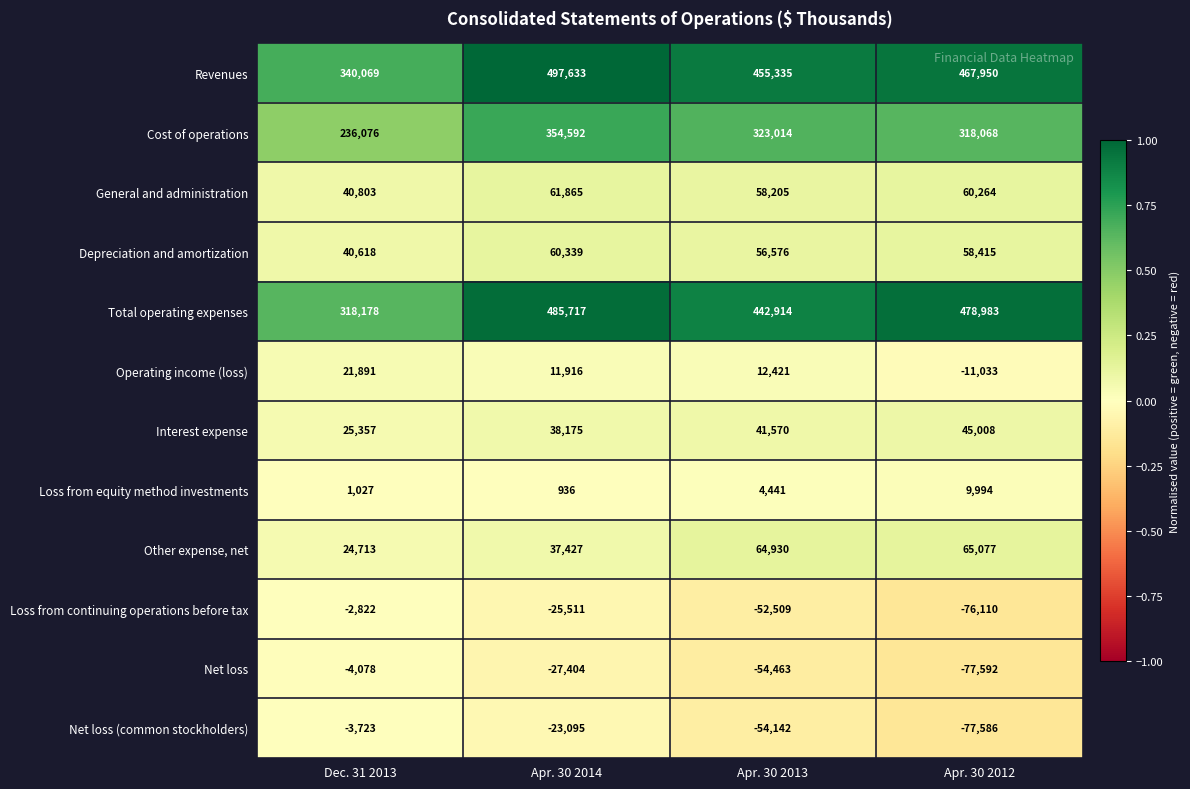

Which series has the largest range (max minus min)?

Total operating expenses